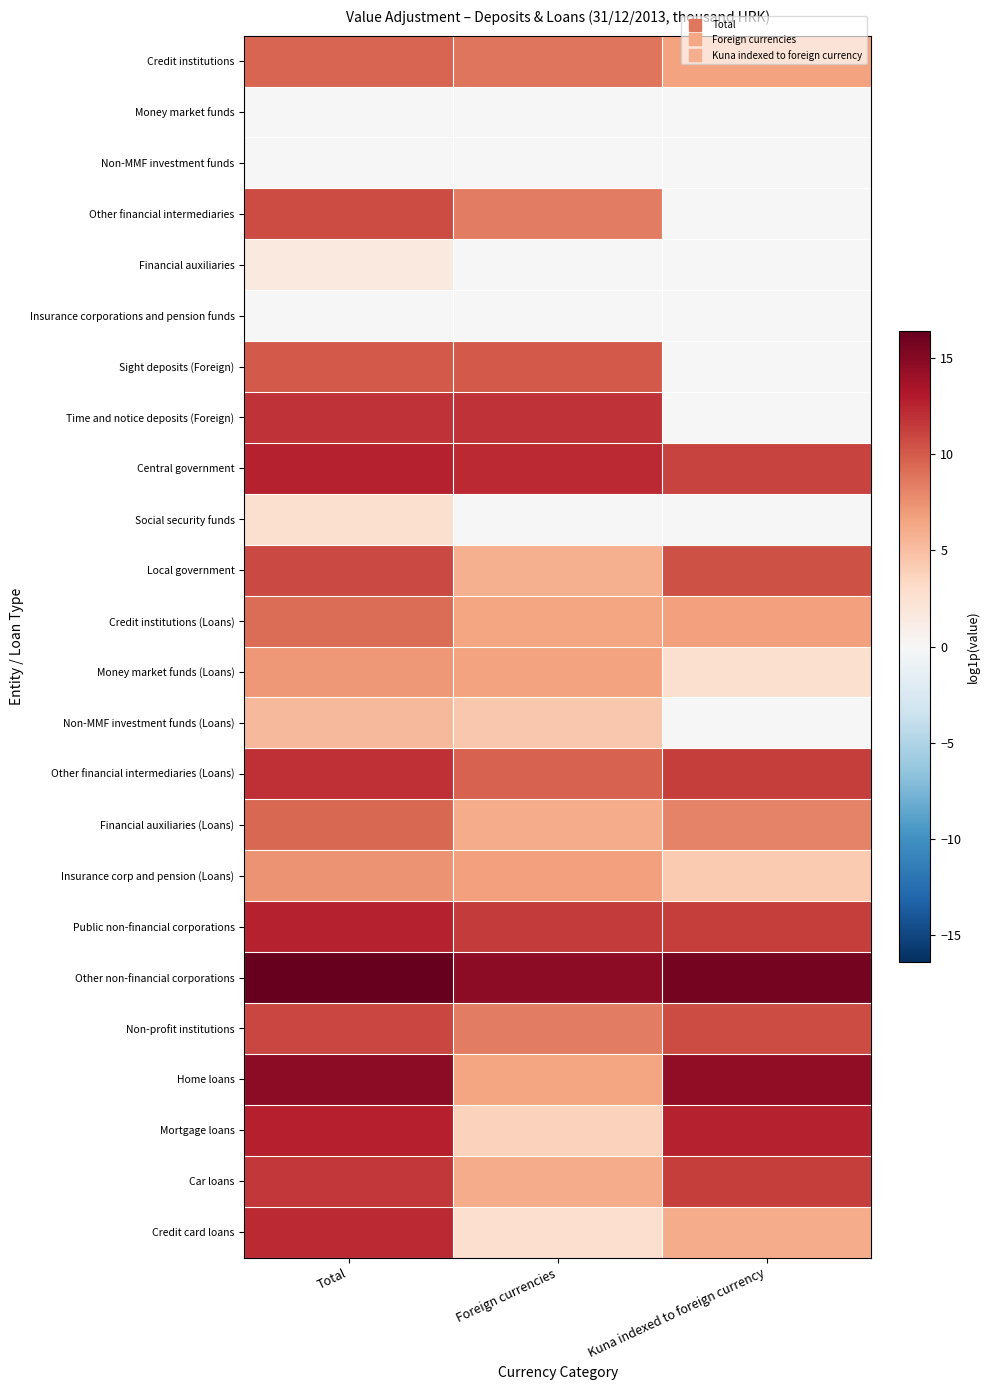

Reading left to right, what are all the values shown in this chart?

Credit institutions: Total=9.5	Foreign currencies=8.8	Kuna indexed to foreign currency=6.6
Money market funds: Total=0.0	Foreign currencies=0.0	Kuna indexed to foreign currency=0.0
Non-MMF investment funds: Total=0.0	Foreign currencies=0.0	Kuna indexed to foreign currency=0.0
Other financial intermediaries: Total=10.7	Foreign currencies=8.4	Kuna indexed to foreign currency=0.0
Financial auxiliaries: Total=1.6	Foreign currencies=0.0	Kuna indexed to foreign currency=0.0
Insurance corporations and pension funds: Total=0.0	Foreign currencies=0.0	Kuna indexed to foreign currency=0.0
Sight deposits (Foreign): Total=10.1	Foreign currencies=10.1	Kuna indexed to foreign currency=0.0
Time and notice deposits (Foreign): Total=11.9	Foreign currencies=11.9	Kuna indexed to foreign currency=0.0
Central government: Total=12.6	Foreign currencies=12.2	Kuna indexed to foreign currency=11.1
Social security funds: Total=2.6	Foreign currencies=0.0	Kuna indexed to foreign currency=0.0
Local government: Total=10.9	Foreign currencies=5.8	Kuna indexed to foreign currency=10.5
Credit institutions (Loans): Total=9.1	Foreign currencies=6.4	Kuna indexed to foreign currency=6.7
Money market funds (Loans): Total=7.1	Foreign currencies=6.6	Kuna indexed to foreign currency=2.6
Non-MMF investment funds (Loans): Total=5.3	Foreign currencies=4.4	Kuna indexed to foreign currency=0.0
Other financial intermediaries (Loans): Total=12.0	Foreign currencies=9.7	Kuna indexed to foreign currency=11.3
Financial auxiliaries (Loans): Total=9.4	Foreign currencies=6.0	Kuna indexed to foreign currency=8.1
Insurance corp and pension (Loans): Total=7.4	Foreign currencies=6.8	Kuna indexed to foreign currency=4.3
Public non-financial corporations: Total=12.7	Foreign currencies=11.5	Kuna indexed to foreign currency=11.4
Other non-financial corporations: Total=16.4	Foreign currencies=14.7	Kuna indexed to foreign currency=15.7
Non-profit institutions: Total=11.0	Foreign currencies=8.3	Kuna indexed to foreign currency=10.7
Home loans: Total=14.6	Foreign currencies=6.4	Kuna indexed to foreign currency=14.5
Mortgage loans: Total=12.8	Foreign currencies=3.8	Kuna indexed to foreign currency=12.6
Car loans: Total=11.6	Foreign currencies=6.0	Kuna indexed to foreign currency=11.3
Credit card loans: Total=12.2	Foreign currencies=2.8	Kuna indexed to foreign currency=6.1